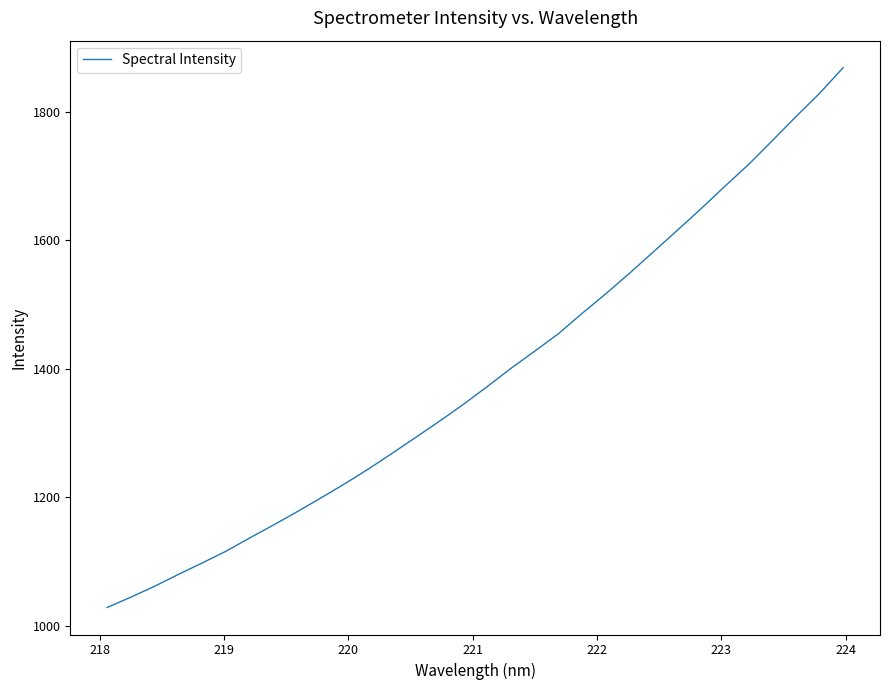

What is the minimum value shown in the chart?

1028.0